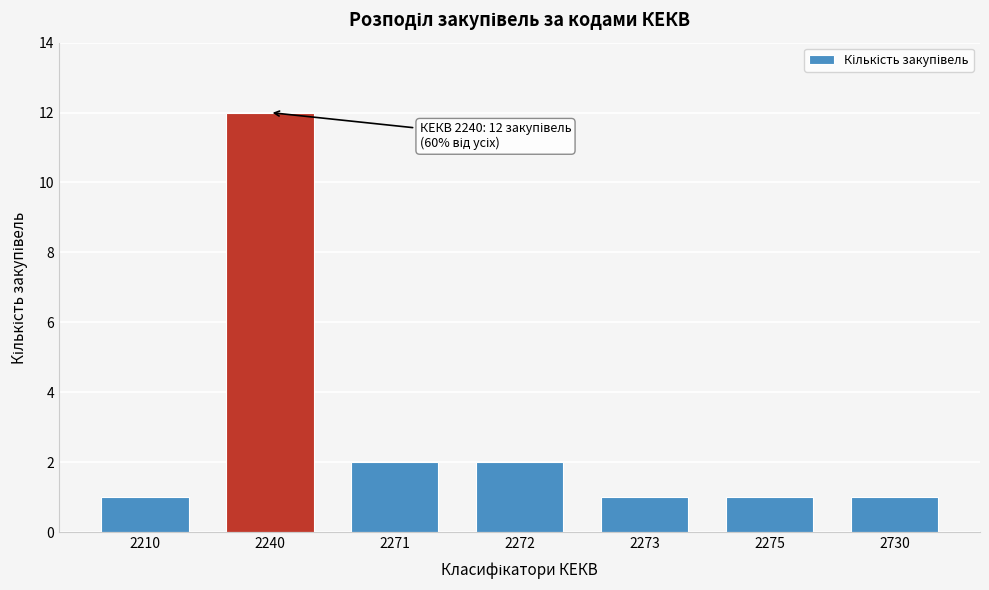

Reading left to right, extract all data points from this chart.

1	12	2	2	1	1	1